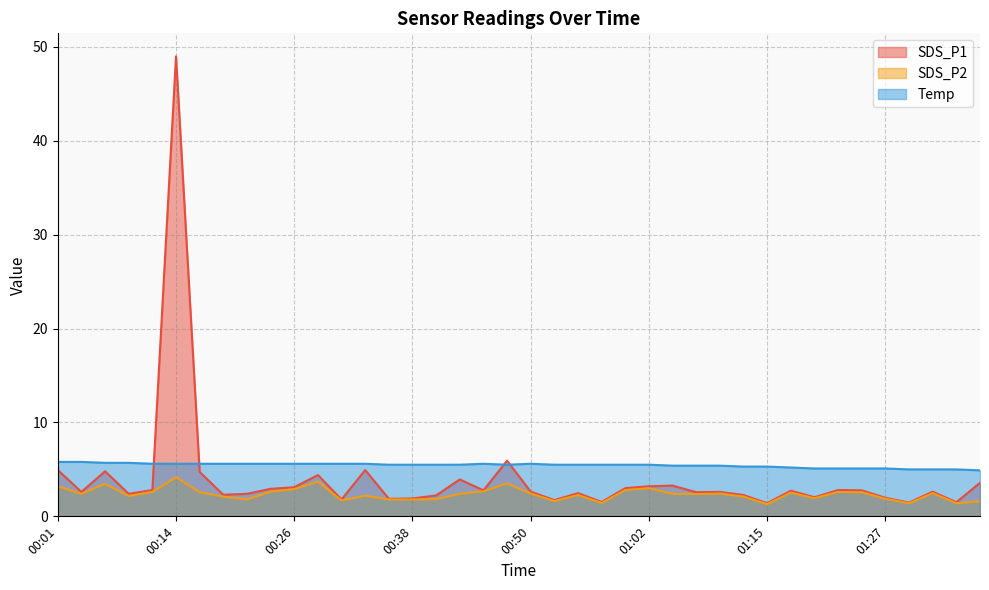

At which label is SDS_P2 closest to 2?

01:19